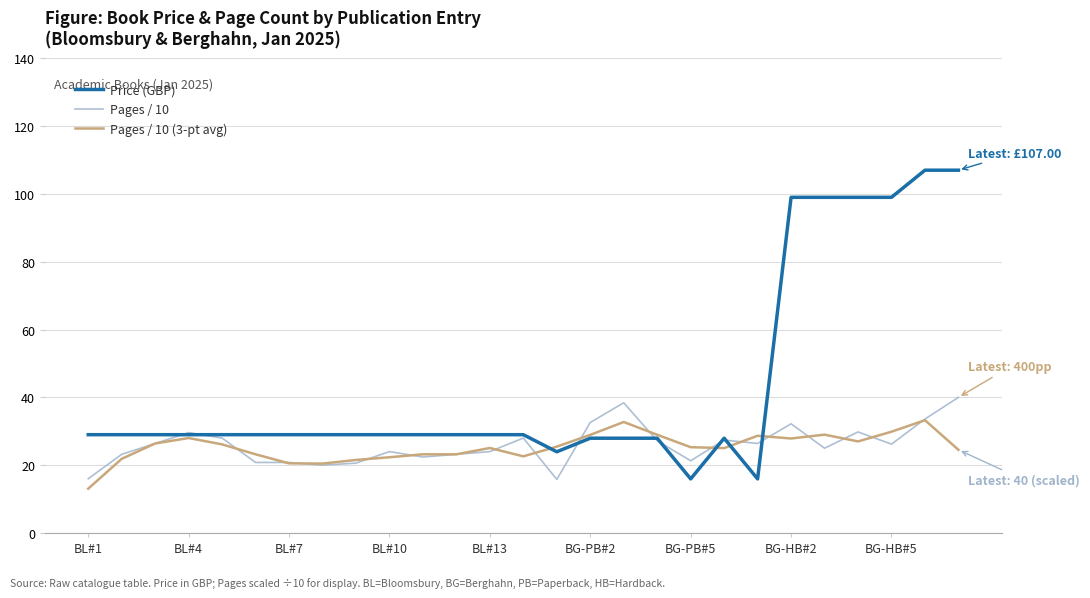

Which series has the largest total across all categories?

Price (GBP)